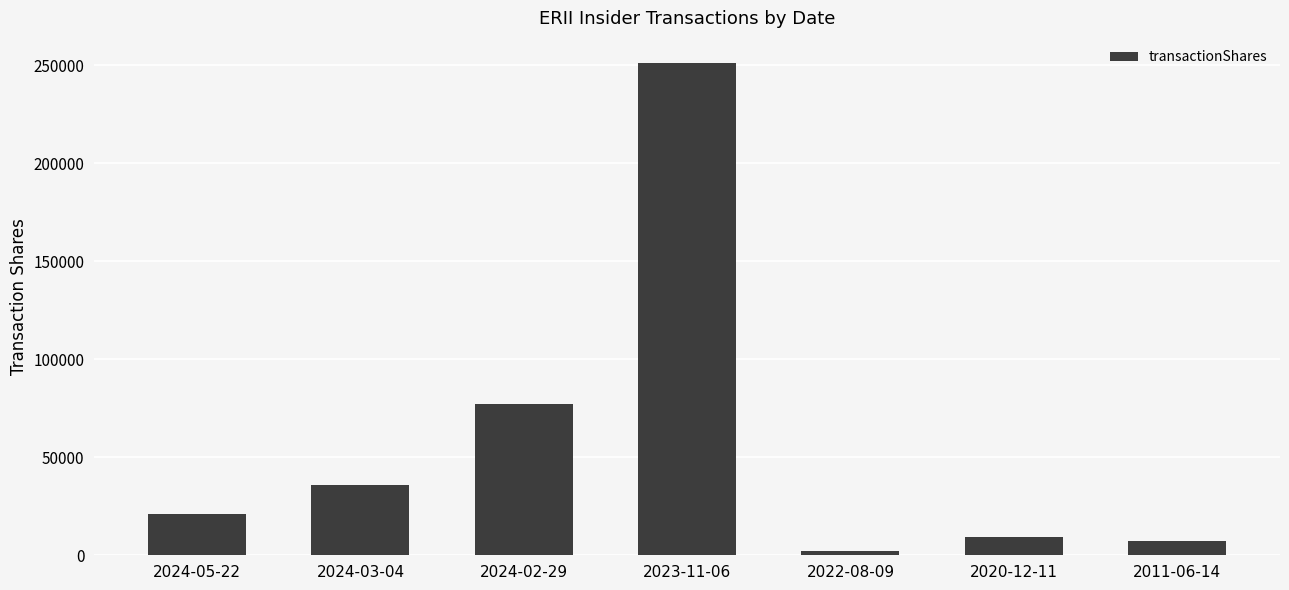

What is the value of the 5th bar from the left?

2000